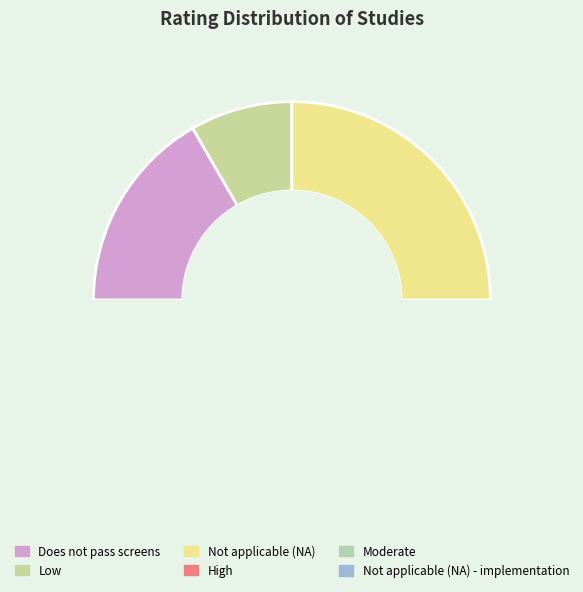

Which slice is the largest?

Not applicable (NA)